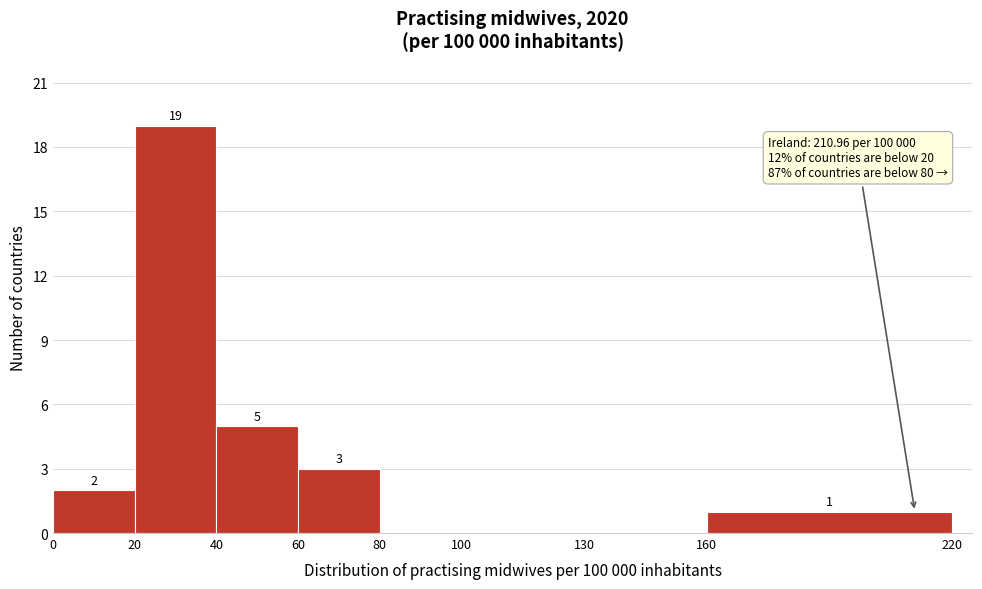

Which range on the x-axis has the tallest bar?

20 to 40